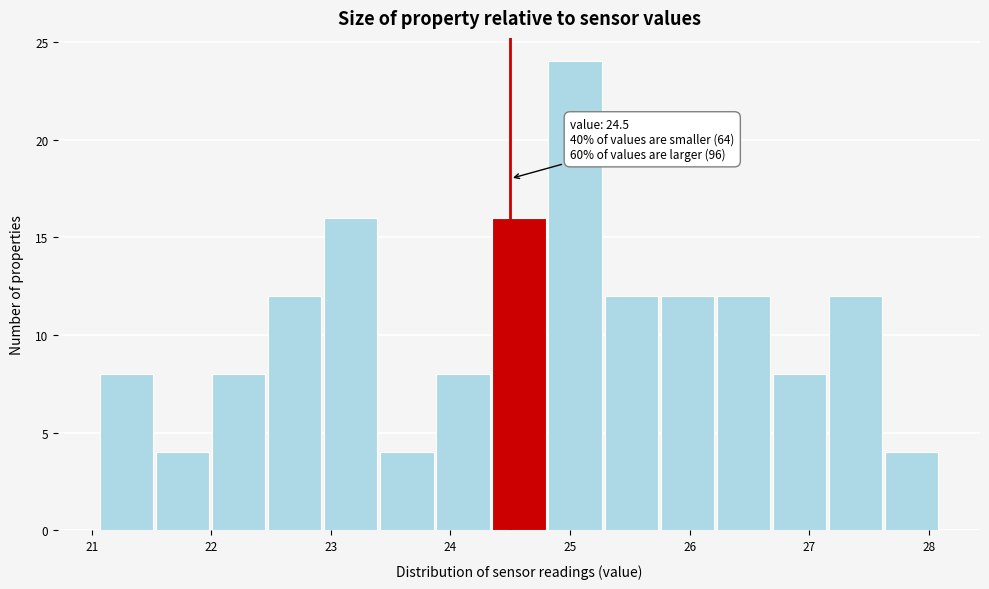

Which range on the x-axis has the tallest bar?

24.8 to 25.3